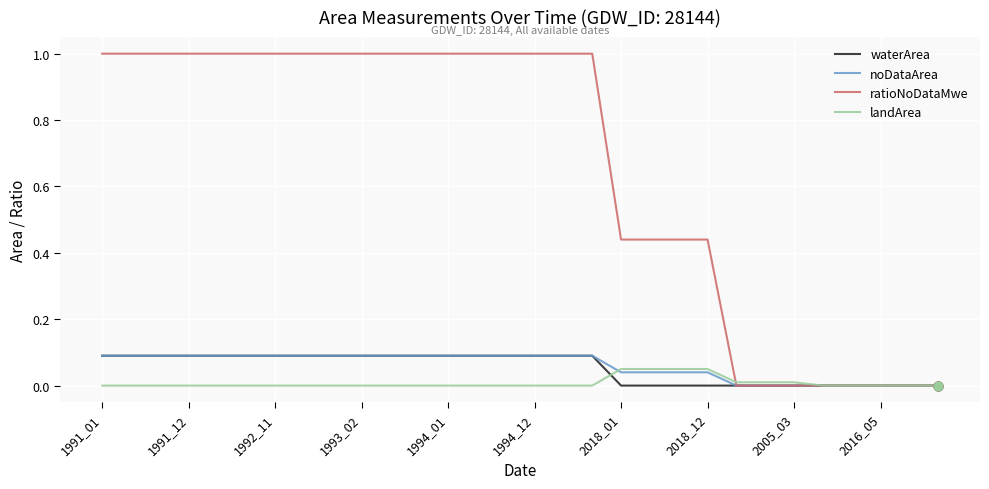

Which series has the largest range (max minus min)?

ratioNoDataMwe